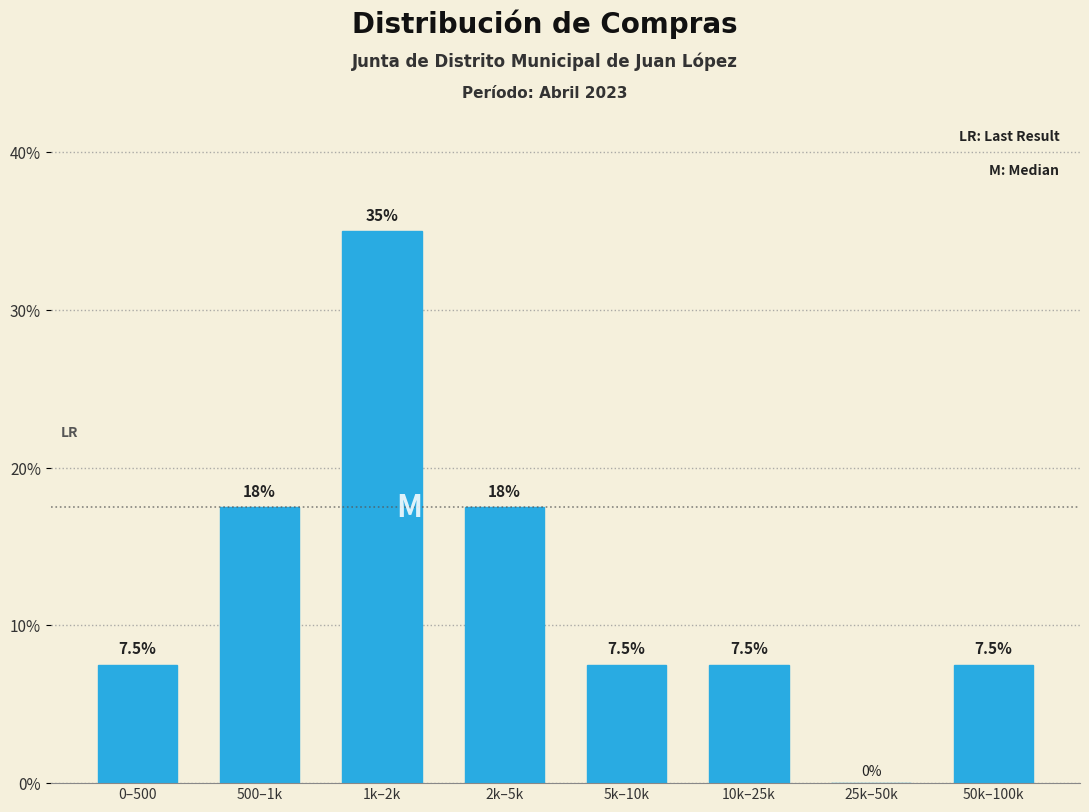

Reading left to right, transcribe all the data shown in this chart.

0–500=7.5	500–1k=17.5	1k–2k=35.0	2k–5k=17.5	5k–10k=7.5	10k–25k=7.5	25k–50k=0.0	50k–100k=7.5